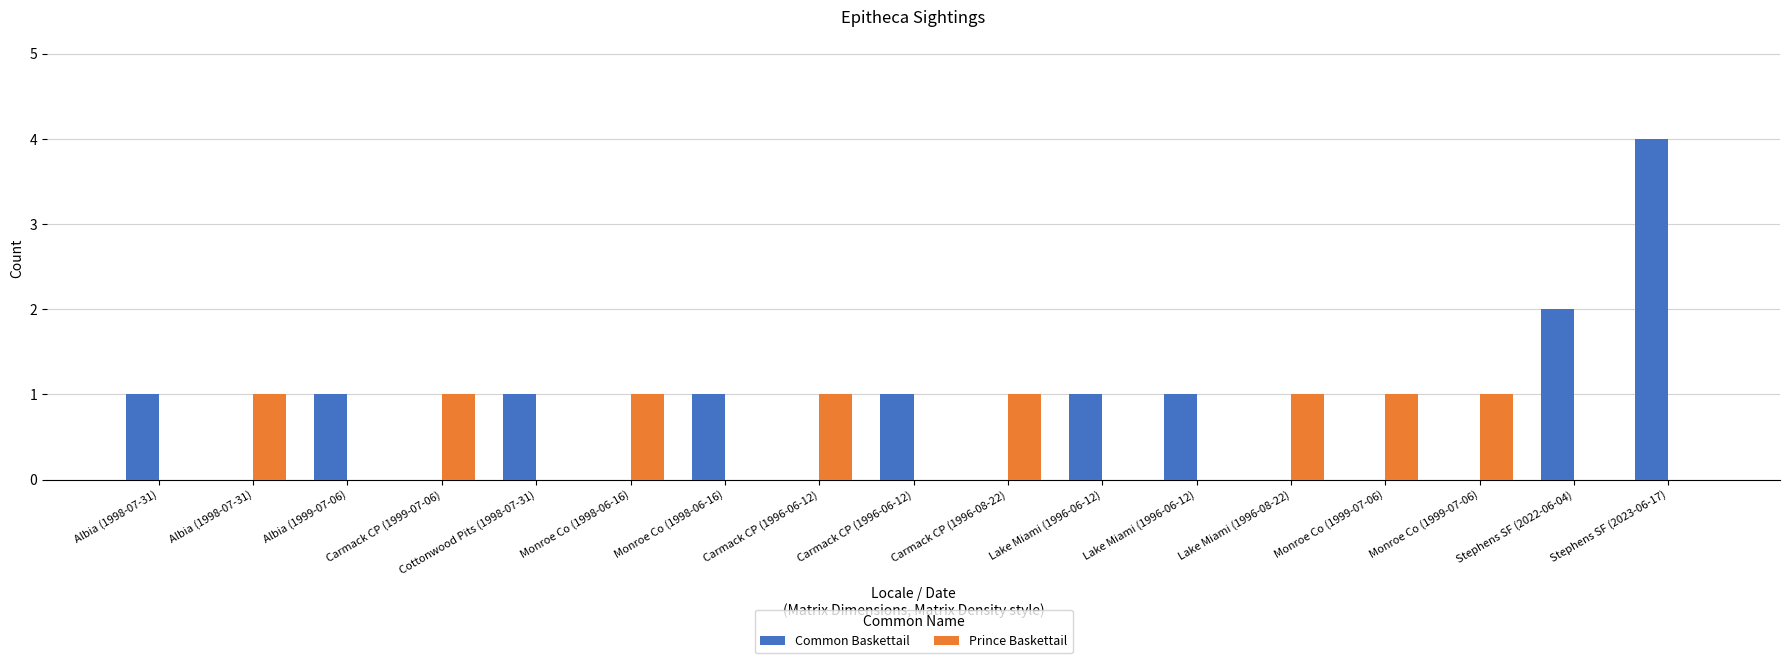

Rank the series by their maximum value, from lowest to highest.

Prince Baskettail, Common Baskettail